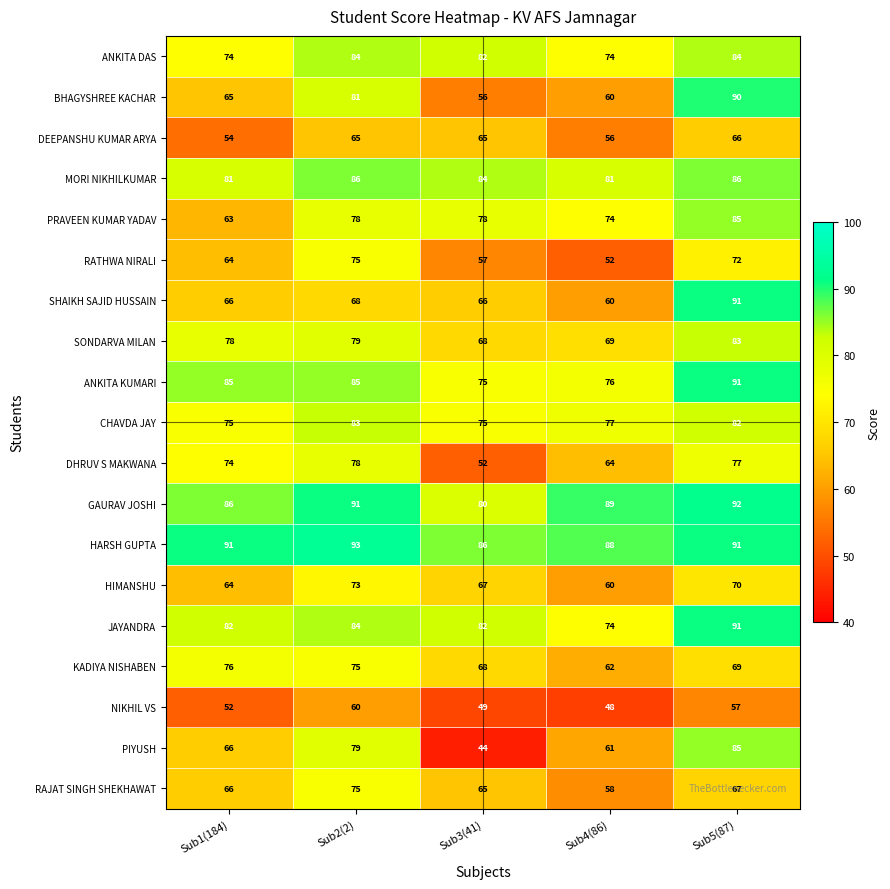

Which series has the widest spread of values?

PIYUSH